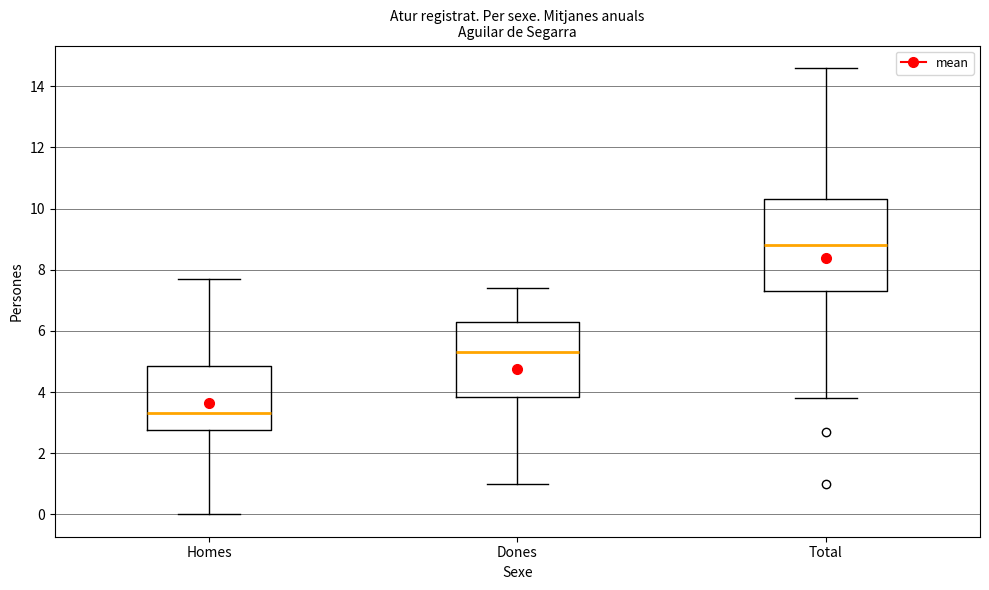

Which box's median line is the lowest?

Homes